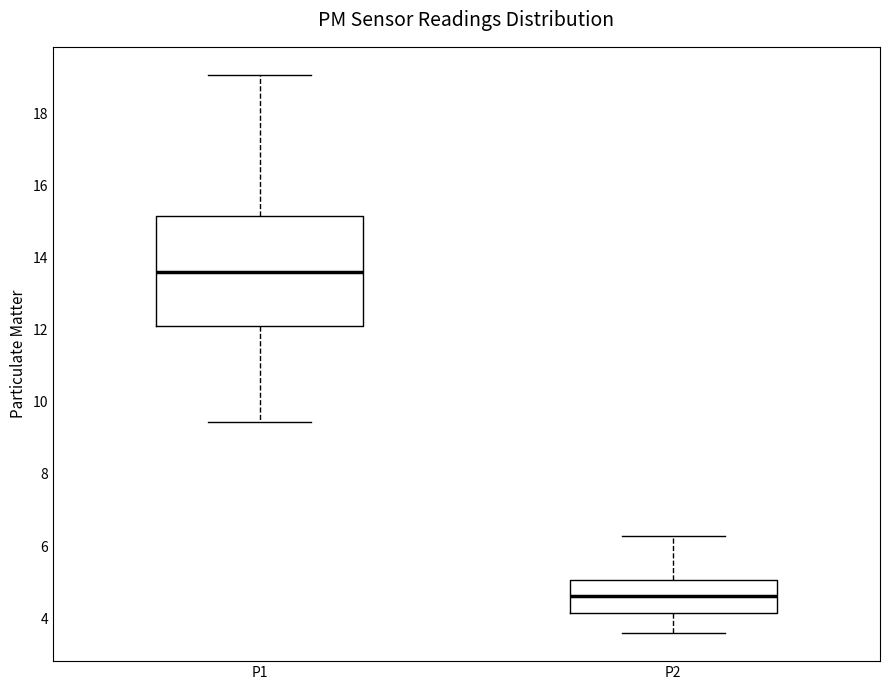

Reading left to right, transcribe this box plot: for each box, give where its median line is, the range the box spans, and where its two whiskers end, as read against the y-axis. The values are not printed on the chart, so give them approximately, as read against the axis.

P1: median 13.6, box 12.2 to 15.2, whiskers 9.4 to 19.0
P2: median 4.6, box 4.2 to 5.0, whiskers 3.6 to 6.2